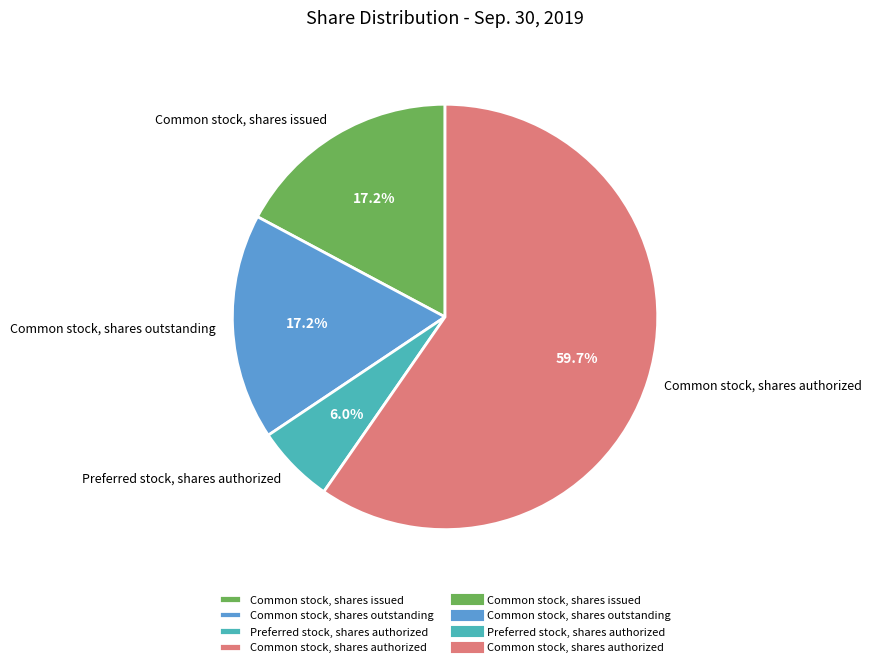

What is the majority slice?

Common stock, shares authorized